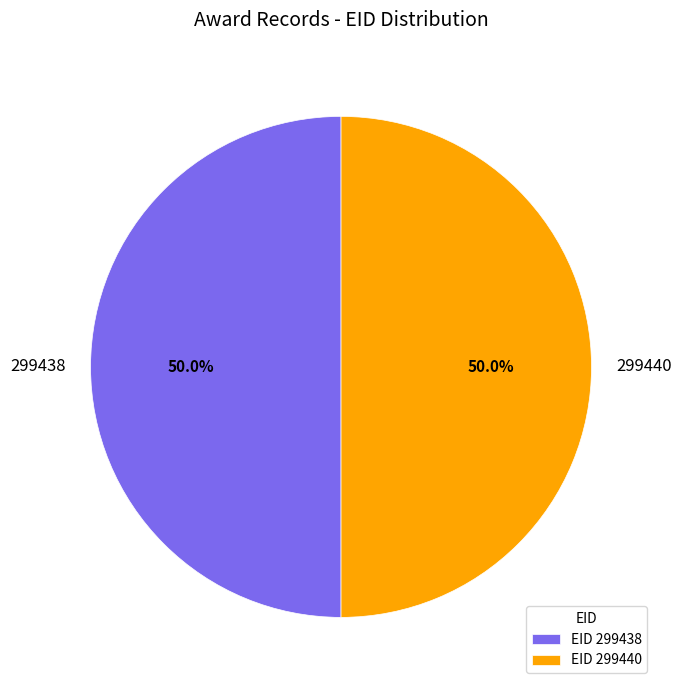

How much of the chart is everything except 299438?

50.0%